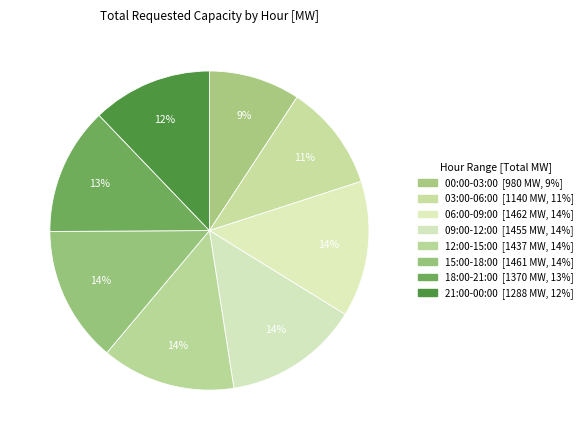

Count the number of slices in the pie.

8